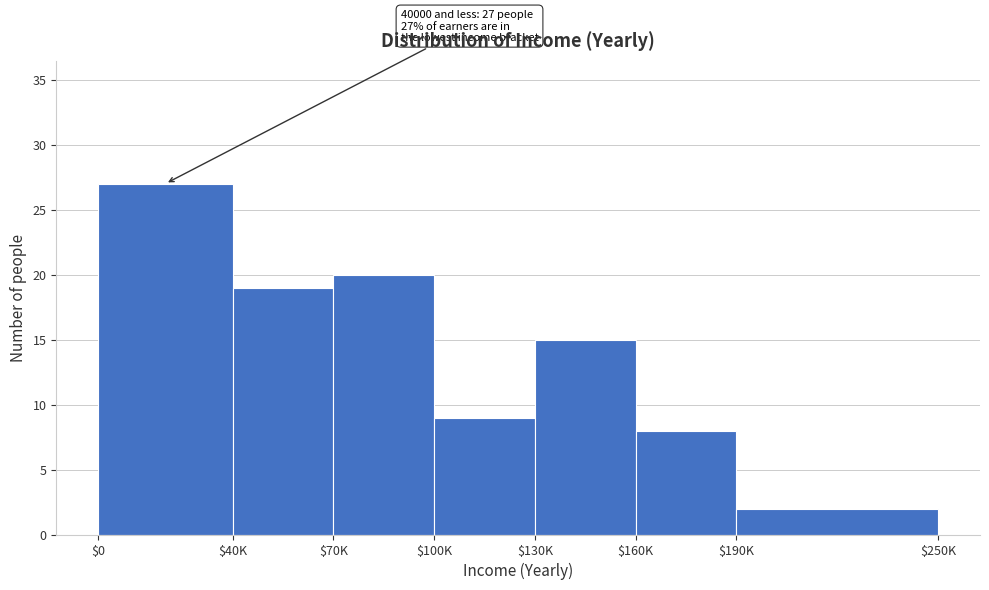

Reading left to right, extract all data points from this chart.

27	19	20	9	15	8	2